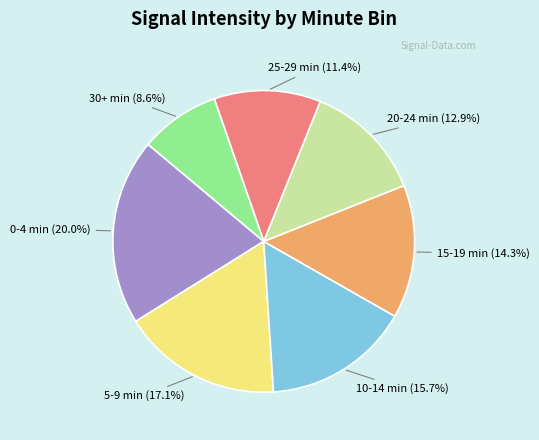

Is there any slice that represents more than half of the pie?

No